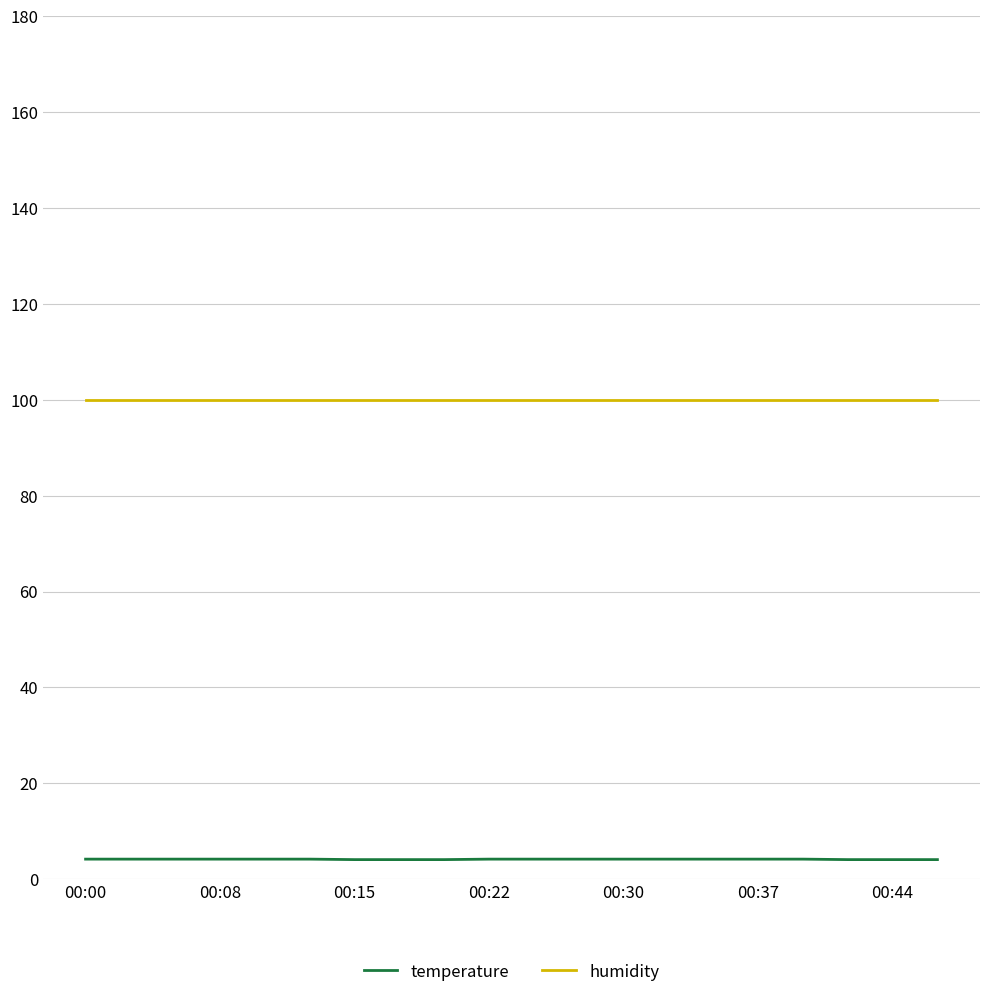

Rank the series by their maximum value, from lowest to highest.

temperature, humidity